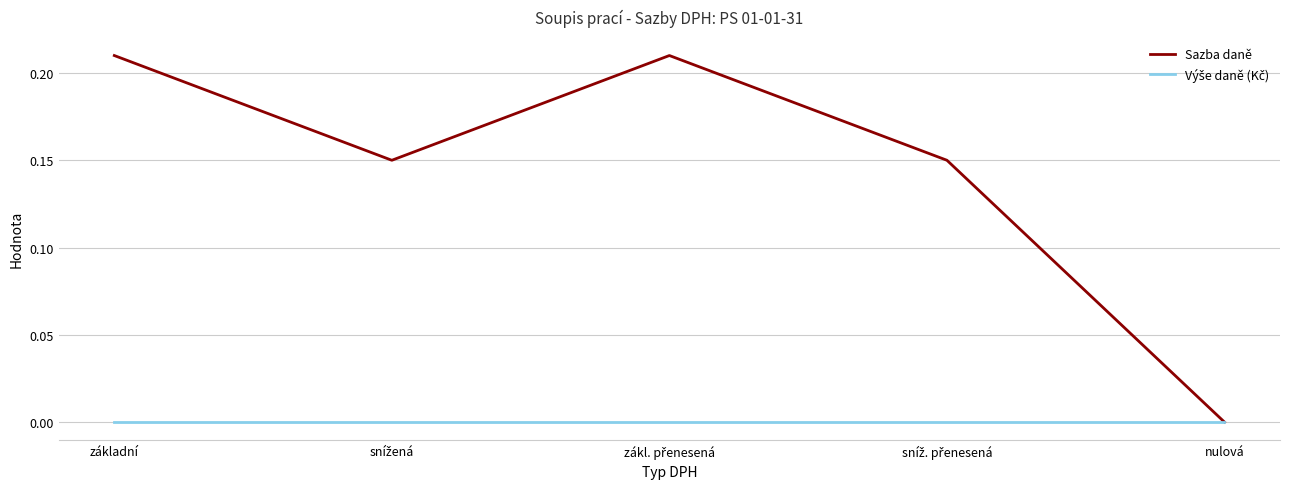

What position from the right is základní?

5